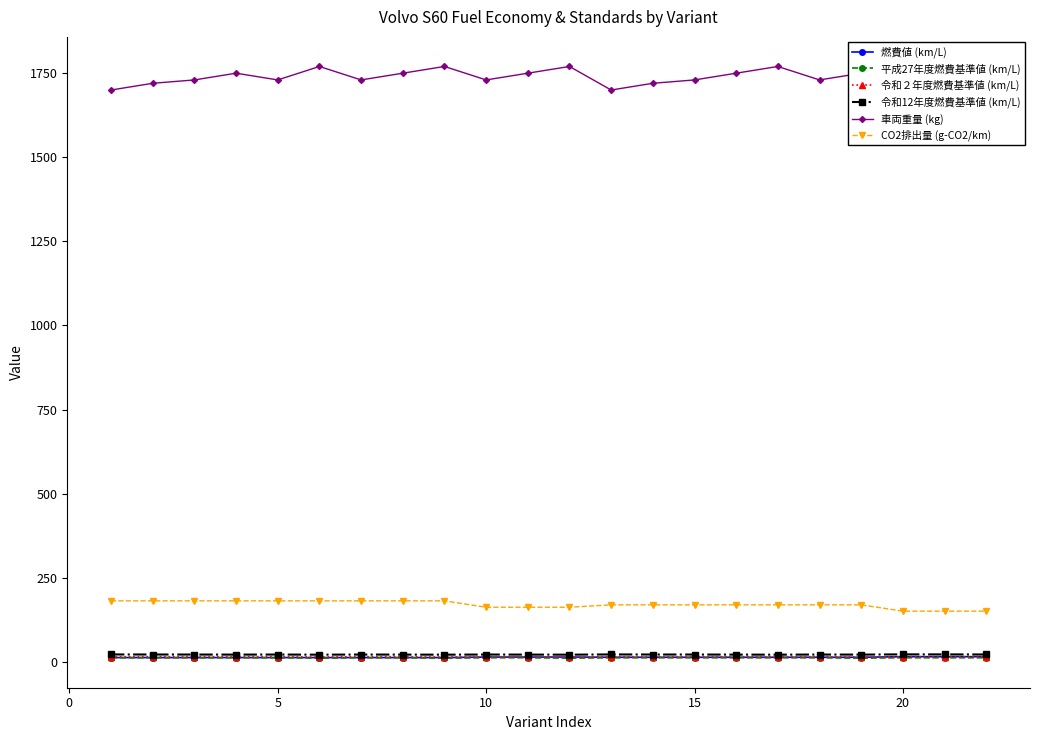

True or false: CO2排出量 (g-CO2/km) has more than 0 points higher than both neighbors.

False